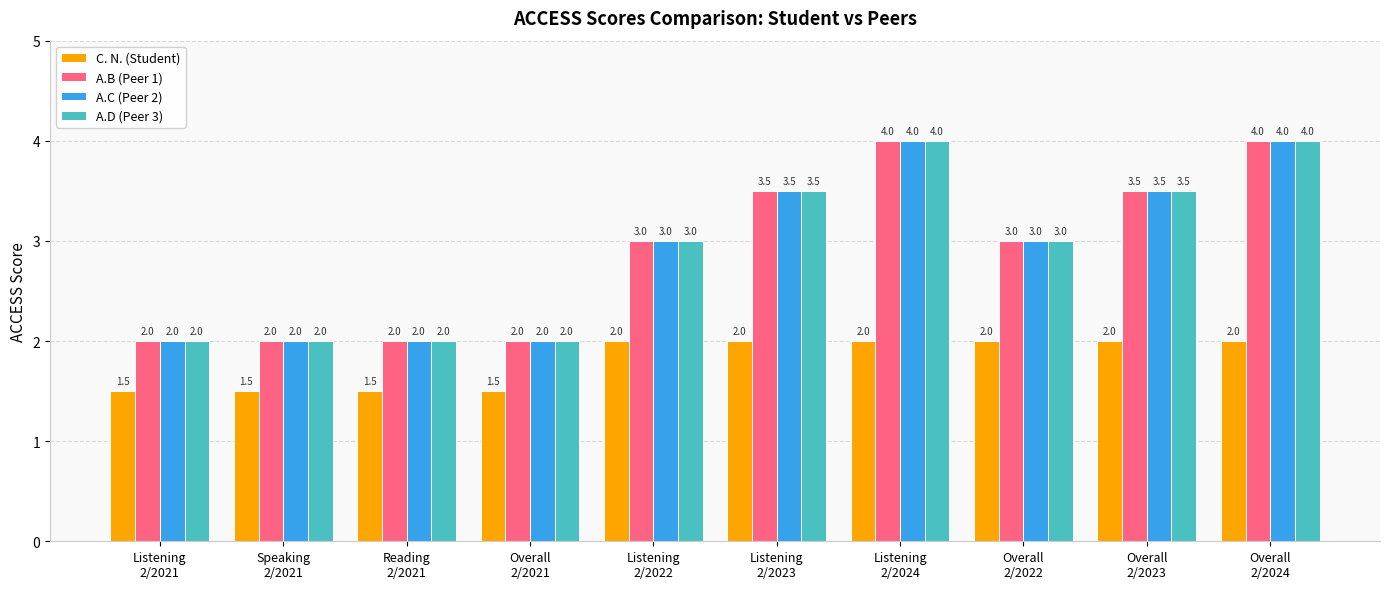

What is the minimum value shown in the chart?

1.5